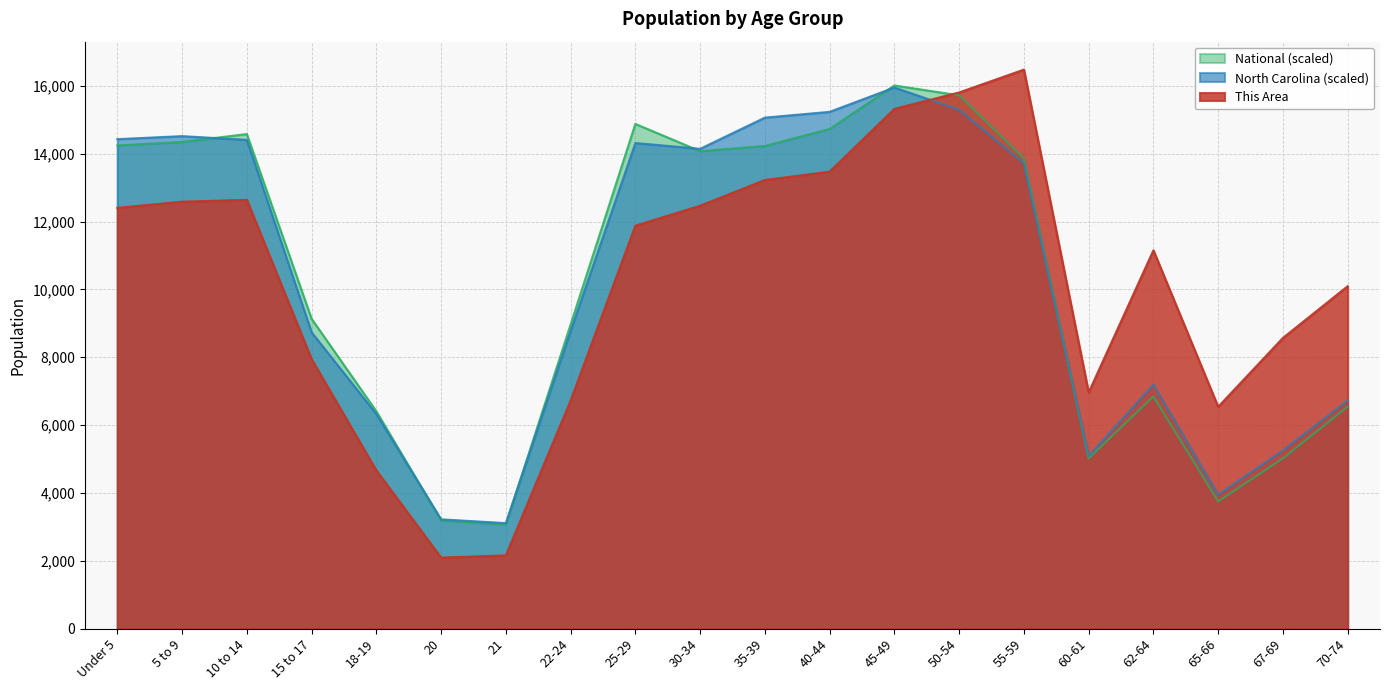

In National, how many points are lower than both neighbors (excluding endpoints)?

4